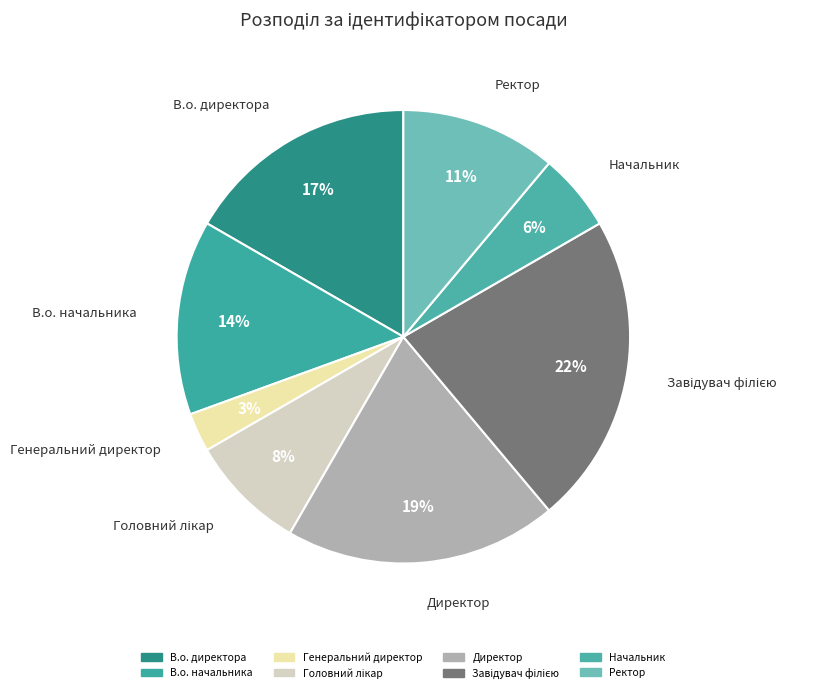

Count the number of slices in the pie.

8